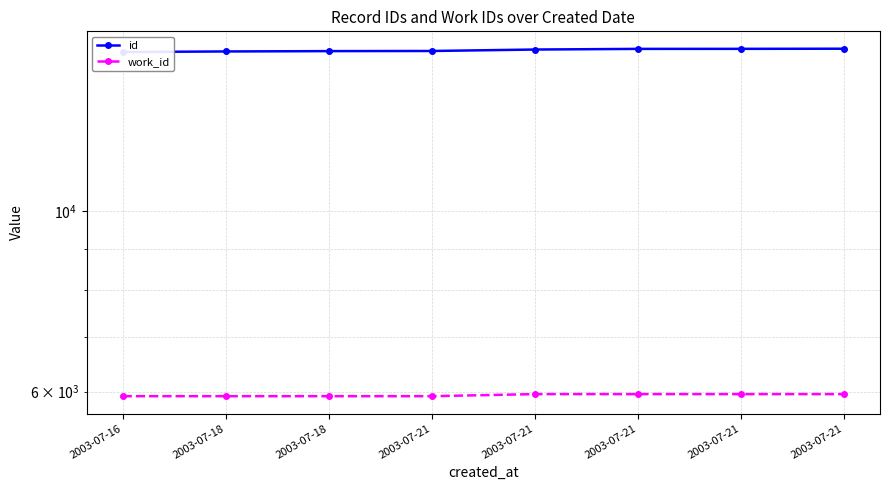

What is the lowest value of the id series?

15707